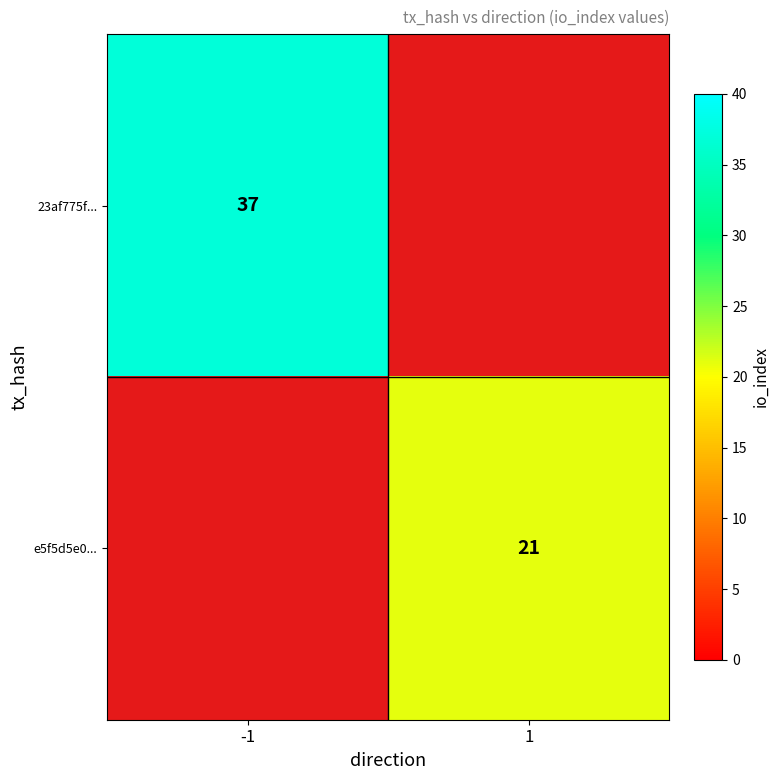

The value of e5f5d5e0... at 1 is 21. True or false?

True